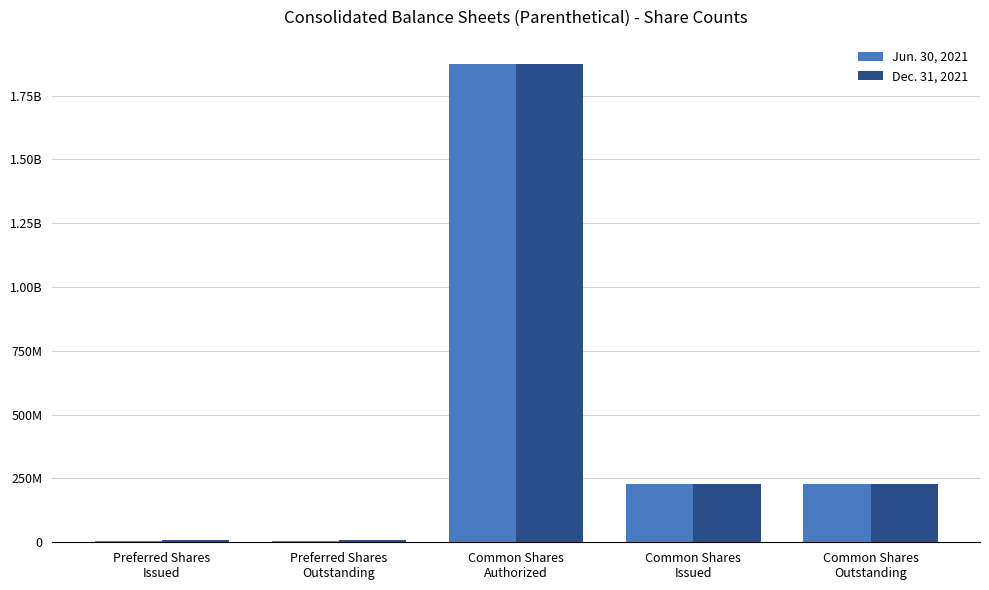

What are all the series names shown in the legend?

Jun. 30, 2021, Dec. 31, 2021